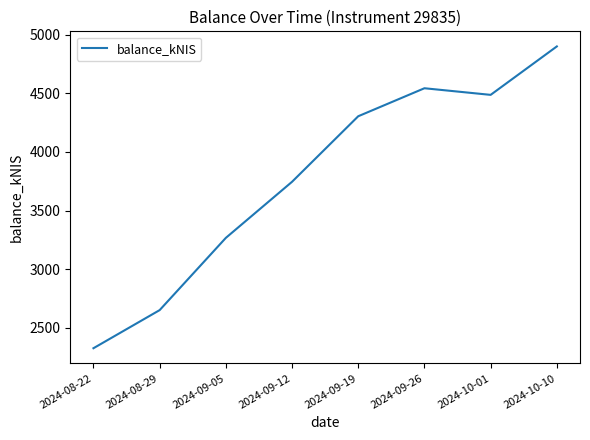

At which label is the value closest to 3612?

2024-09-12